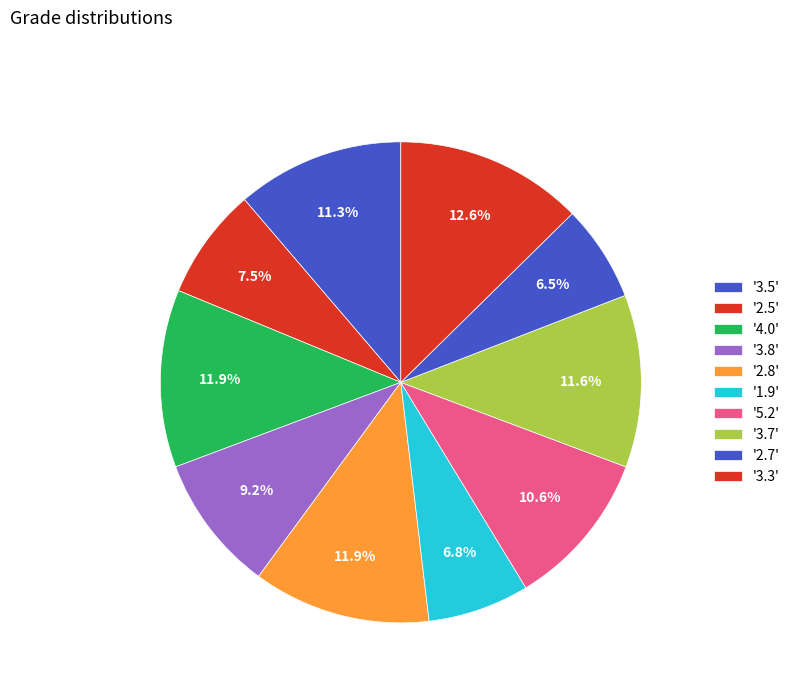

How many slices are in this pie chart?

10